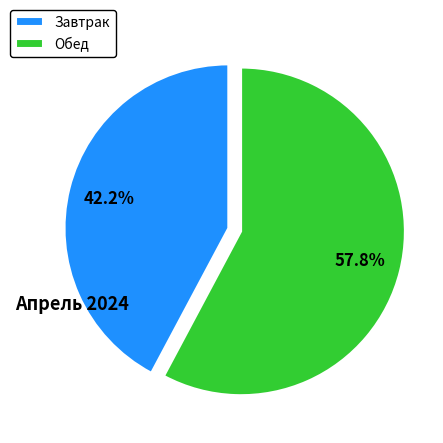

Which has a higher value, Завтрак or Обед?

Обед